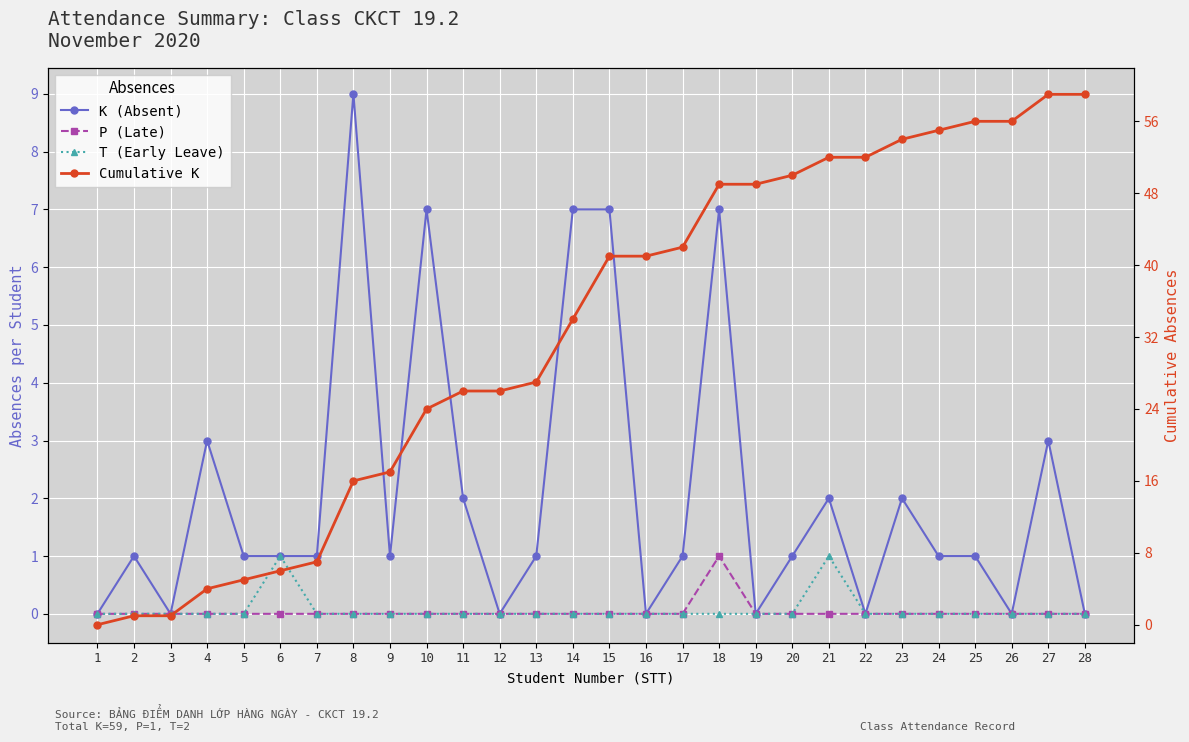

What is the difference between the second highest and second lowest values in the T (Early Leave) series?

1